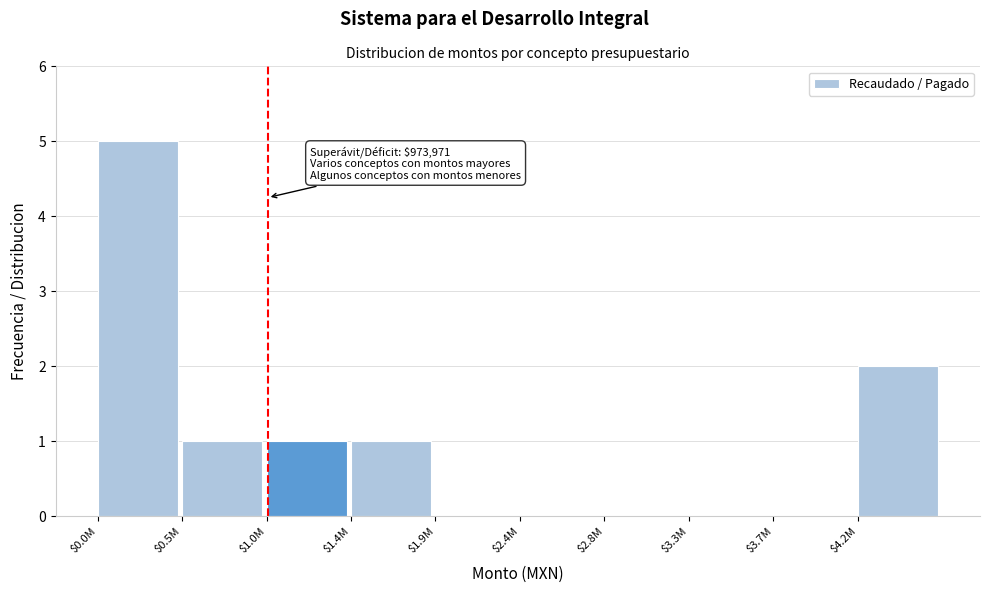

Is it true that the value at $0.5M is 0?

False